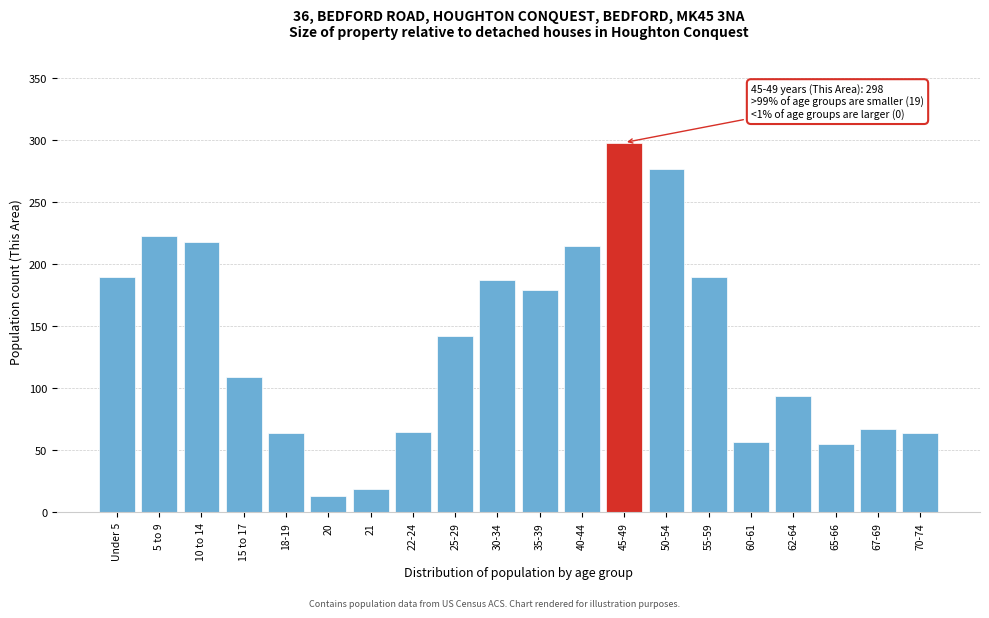

What is the maximum value shown in the chart?

298